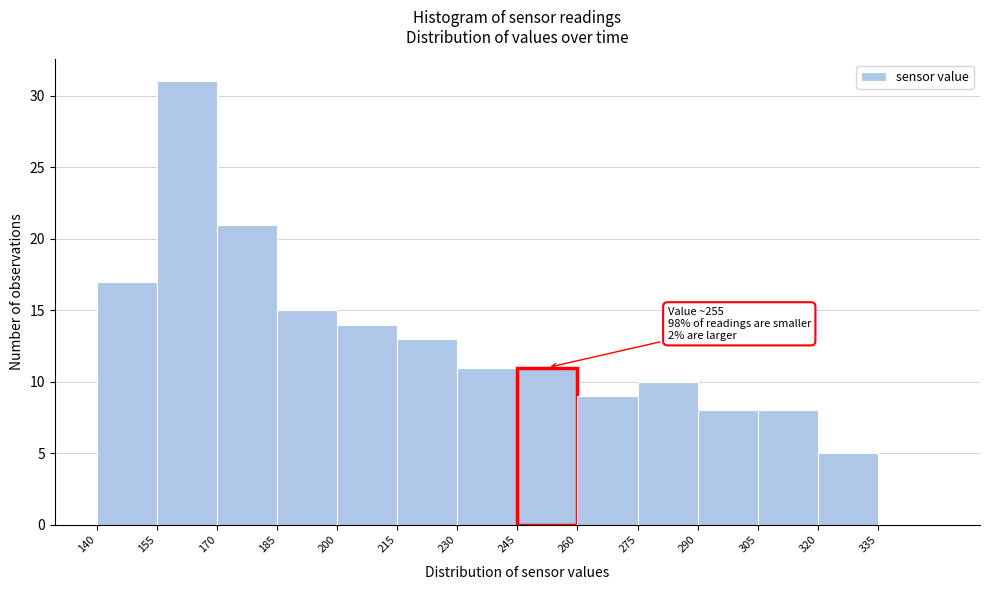

Over which range of the x-axis is the bar tallest?

155 to 170